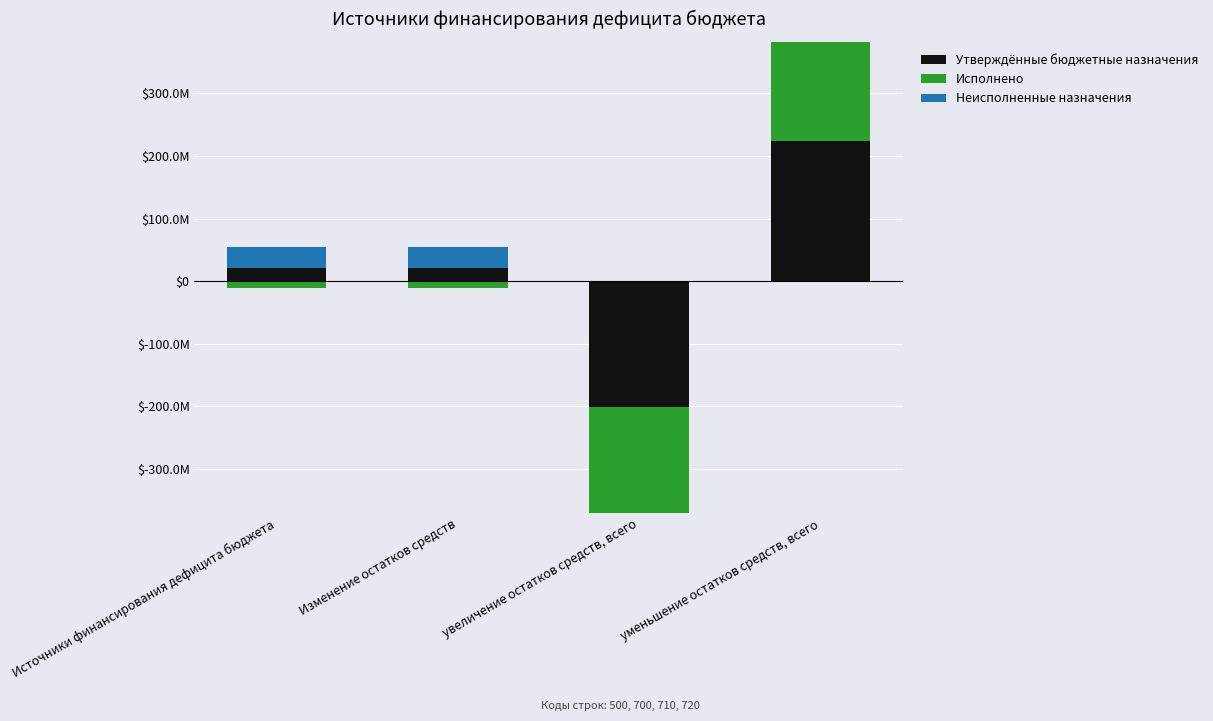

At which category does the chart reach its minimum across all series?

увеличение остатков средств, всего